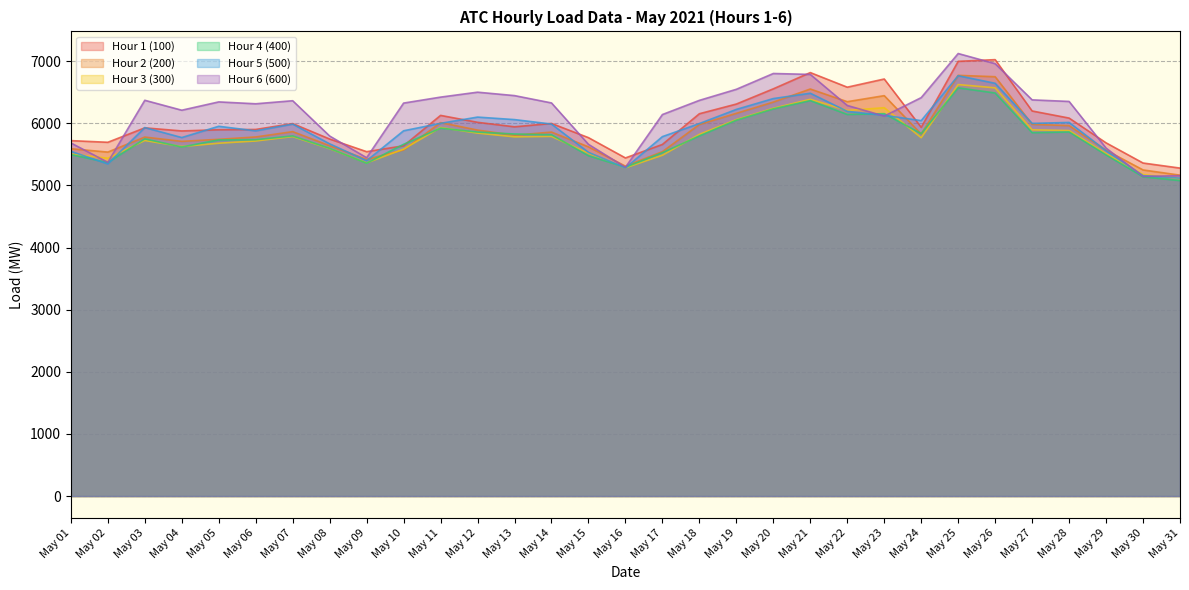

True or false: Hour 1 (100) and Hour 6 (600) cross at least once.

True